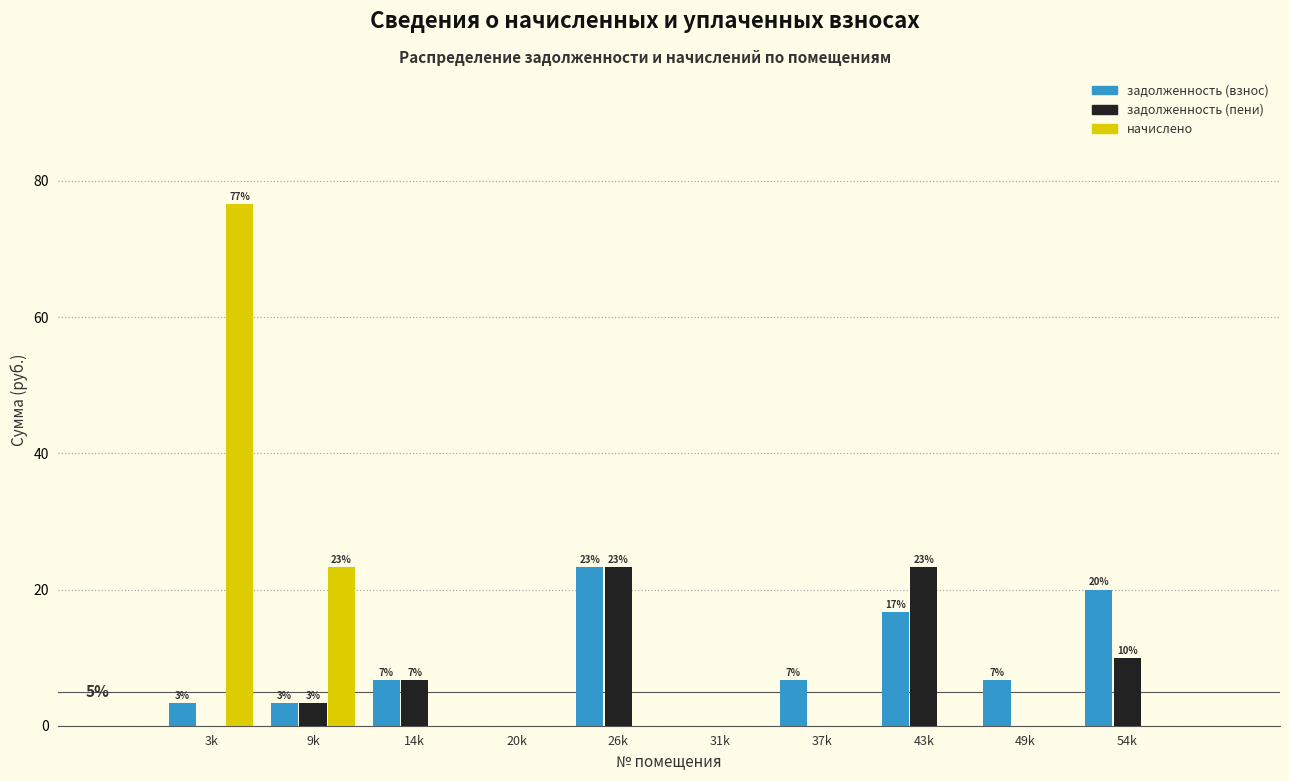

What are all the series names shown in the legend?

задолженность (взнос), задолженность (пени), начислено